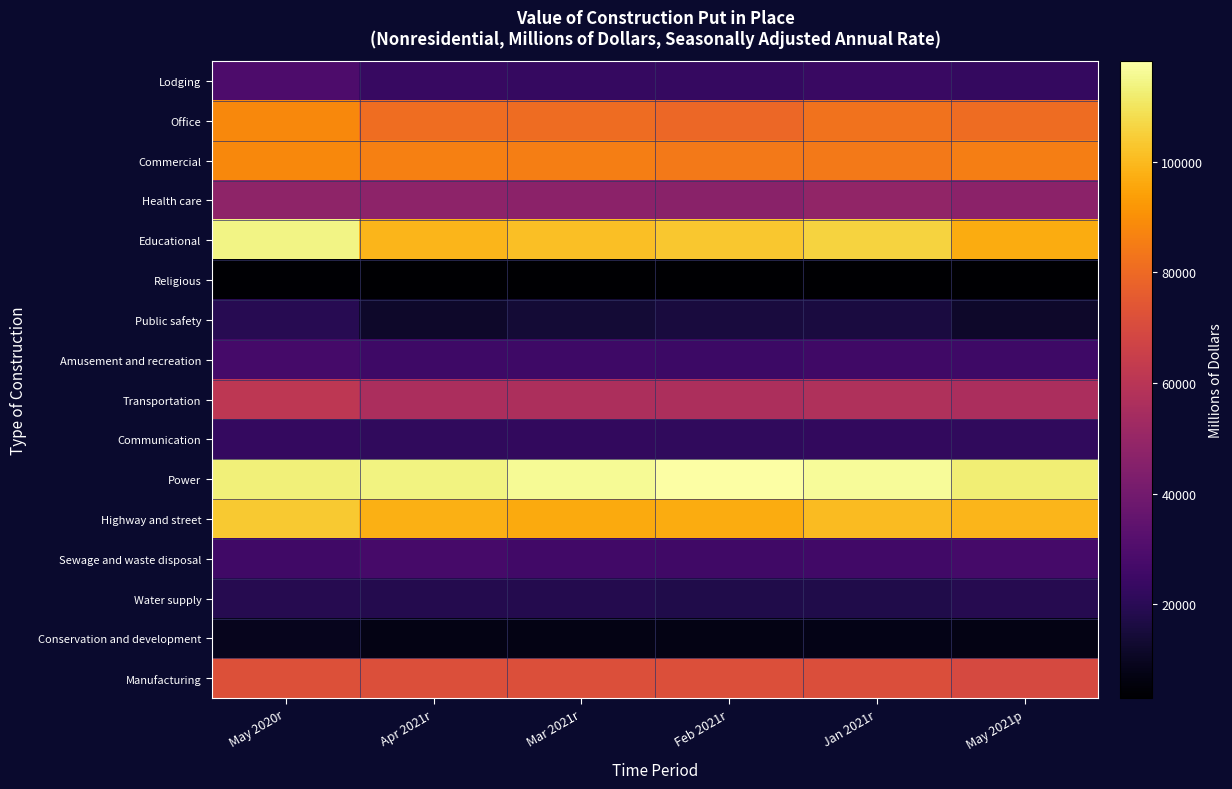

What is the total value across all series at May 2021p?

784542